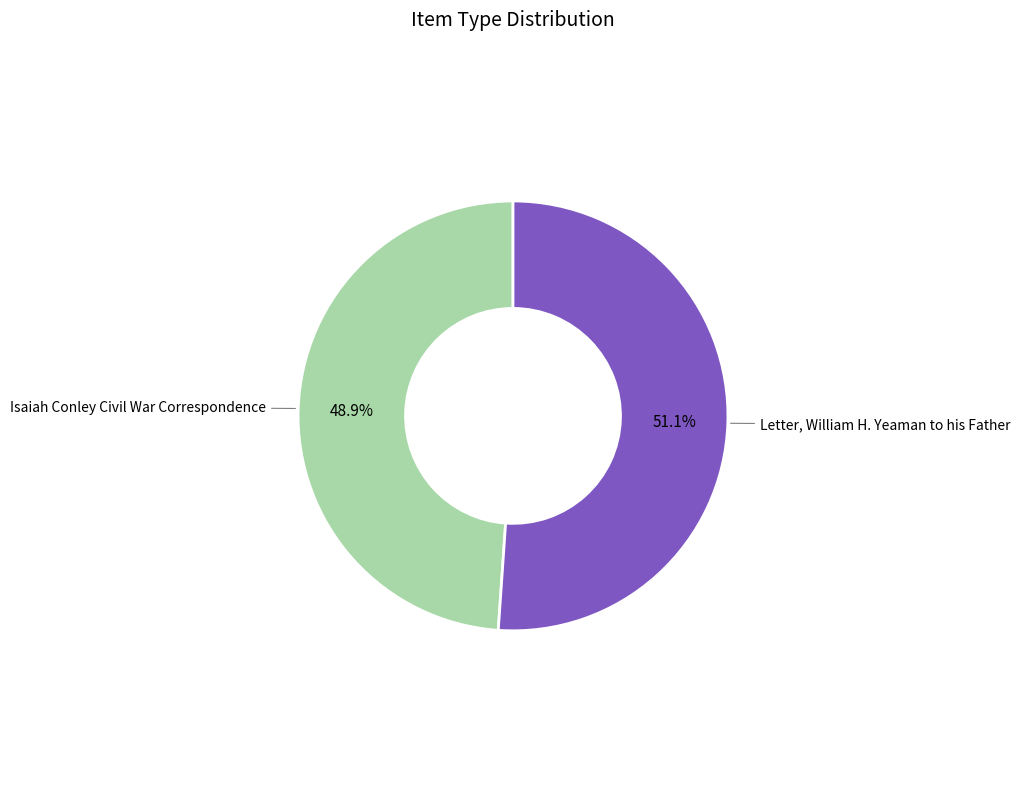

Rank the categories by value from highest to lowest.

Letter, William H. Yeaman to his Father, Isaiah Conley Civil War Correspondence